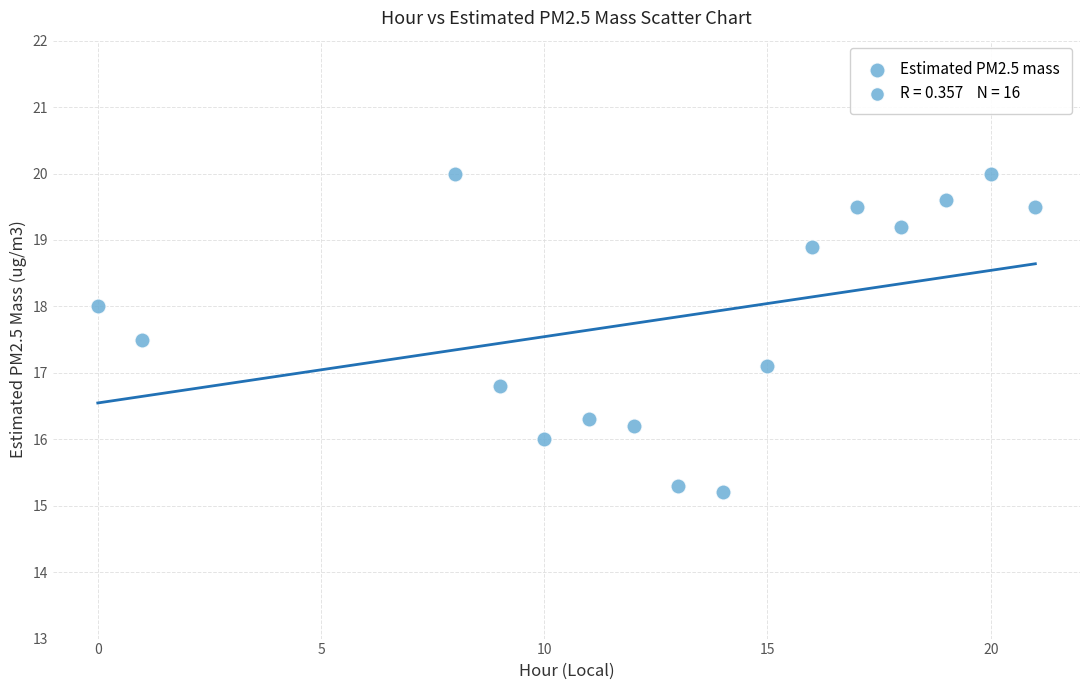

What Y value in the scatter plot is closest to 17?

17.1